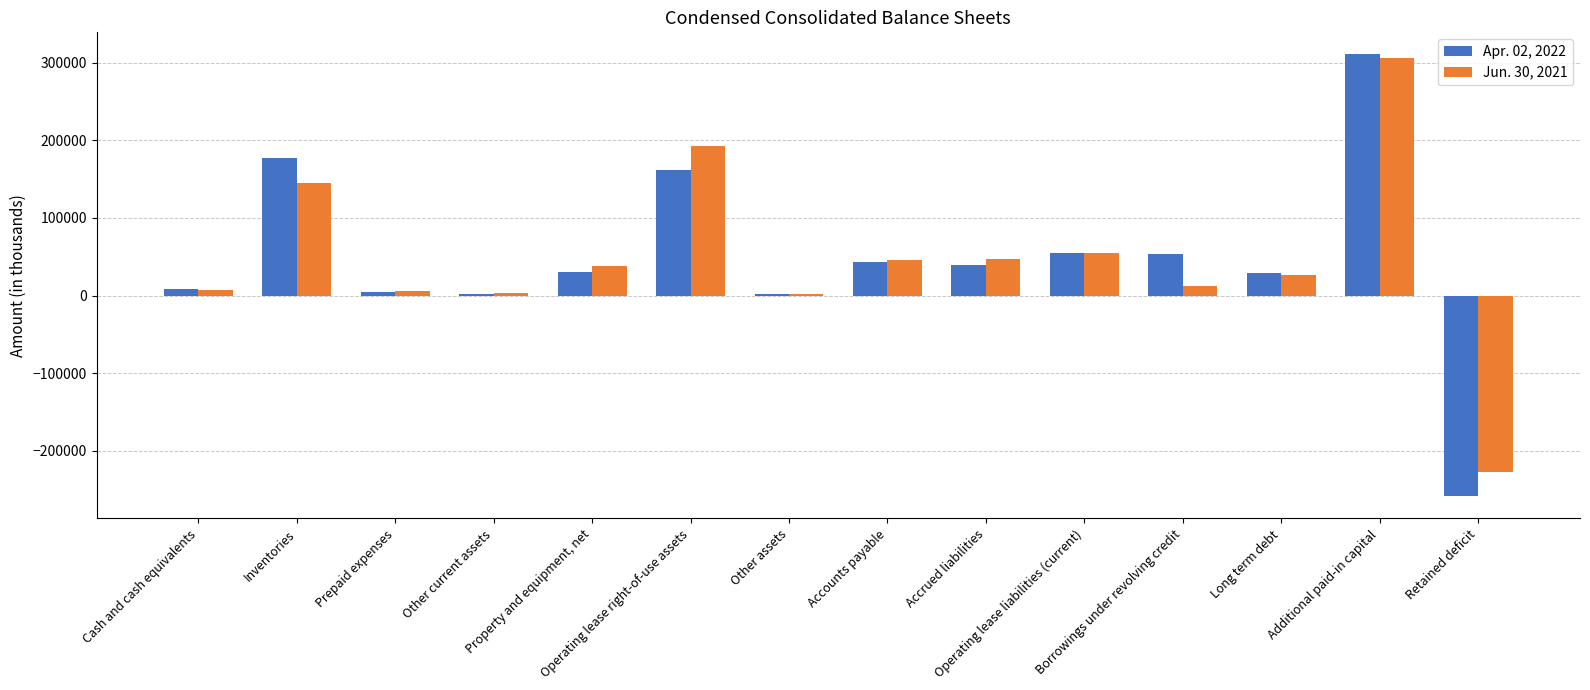

At which label does Apr. 02, 2022 first exceed 39082?

Inventories